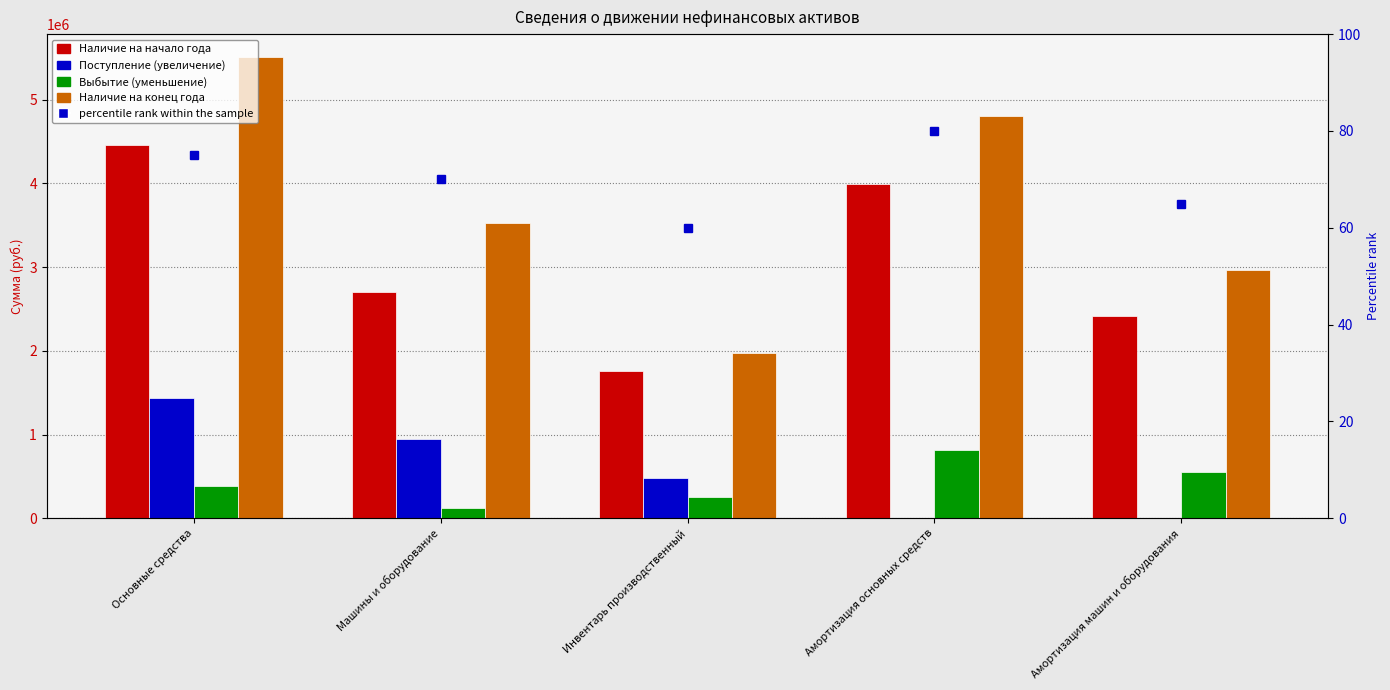

What is the total value across all series at Машины и оборудование?

7308066.0